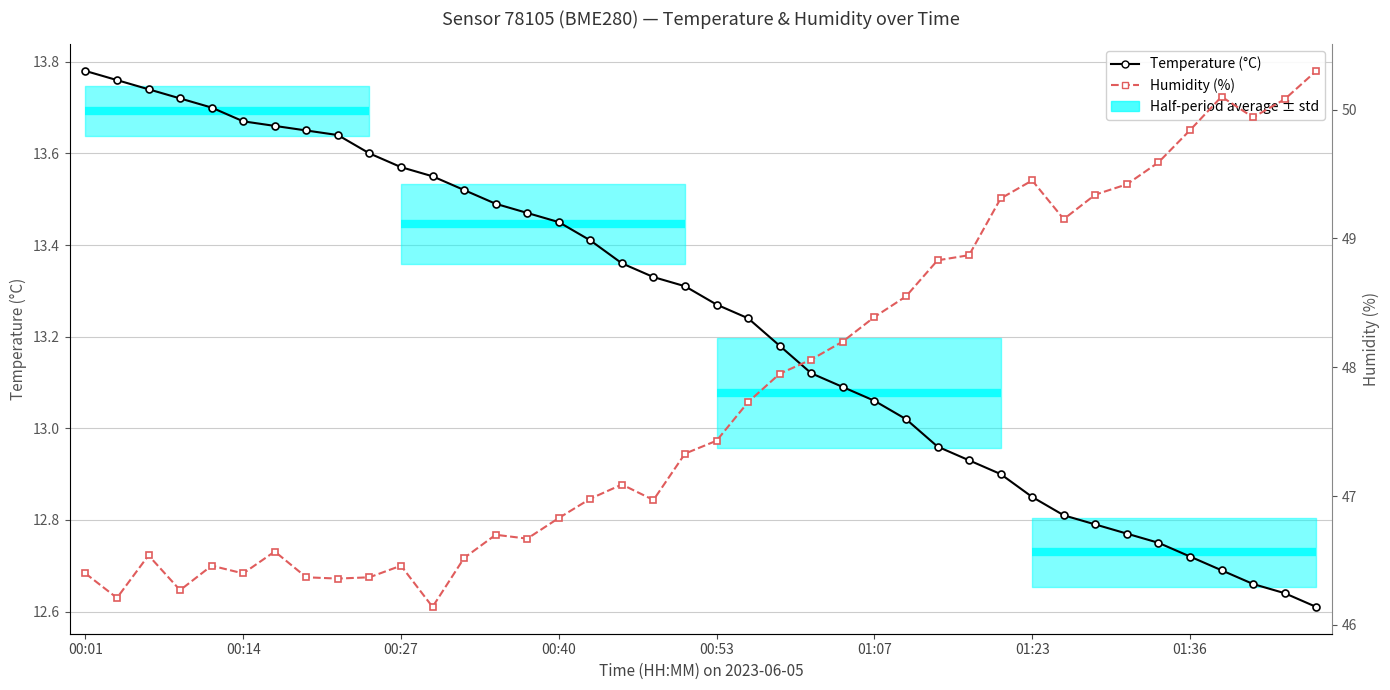

Which series has the largest range (max minus min)?

Humidity (%)